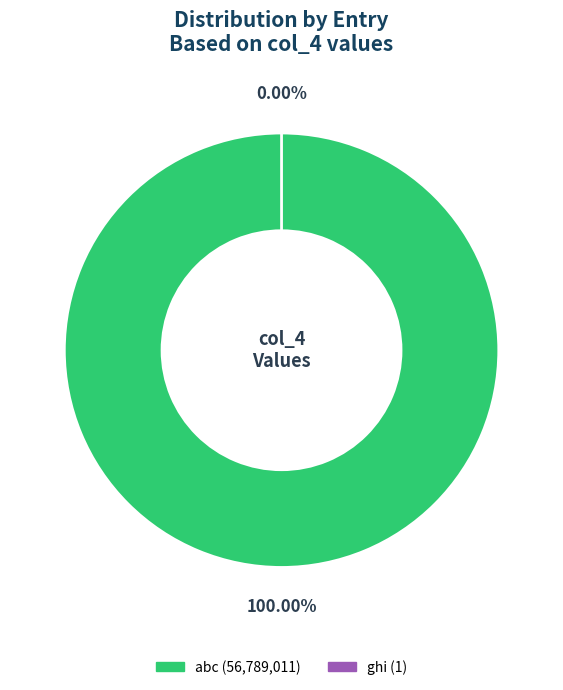

Is it true that mno is 1% of the pie?

False